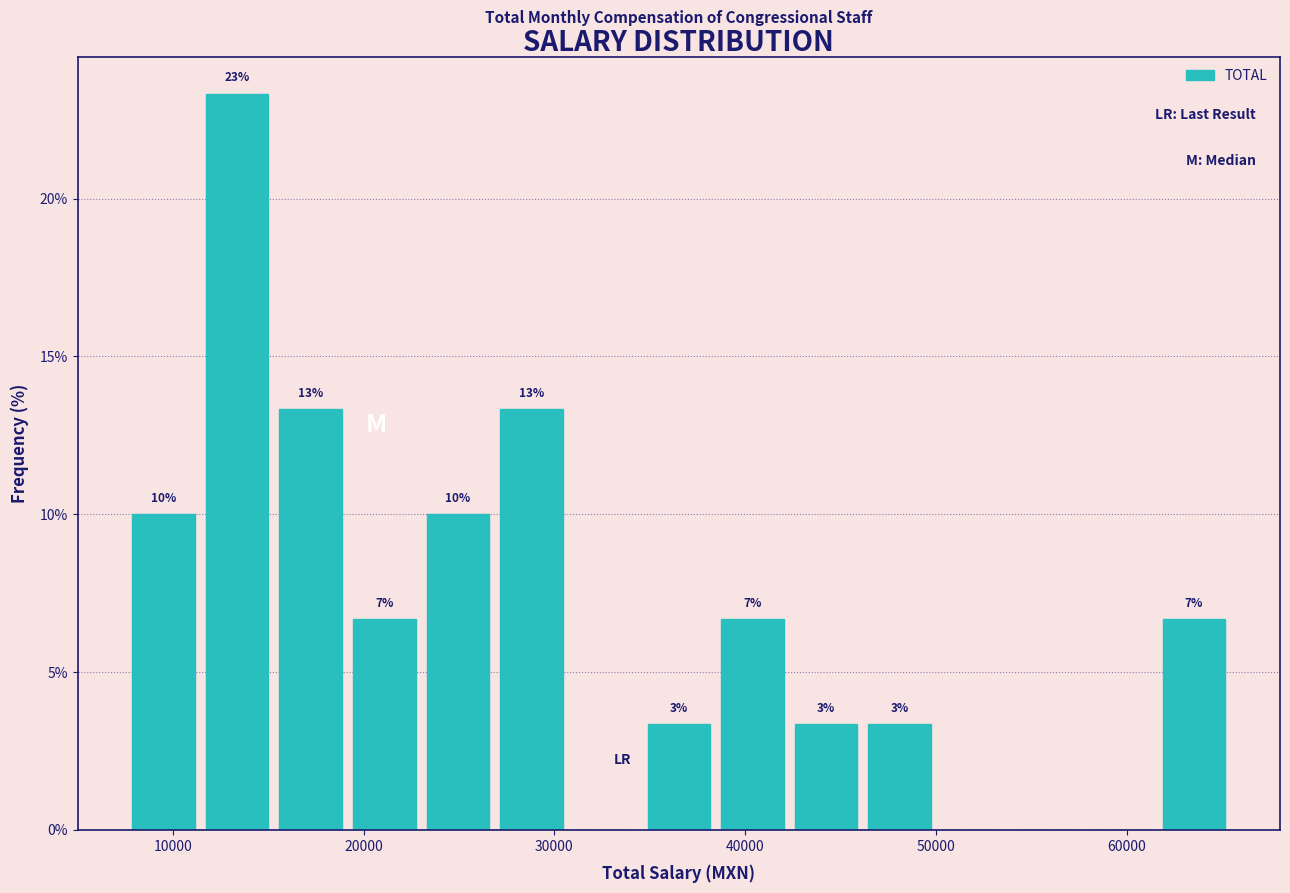

Around what value on the x-axis is the tallest bar? Give the approximate position of its centre, as read against the axis.

13000